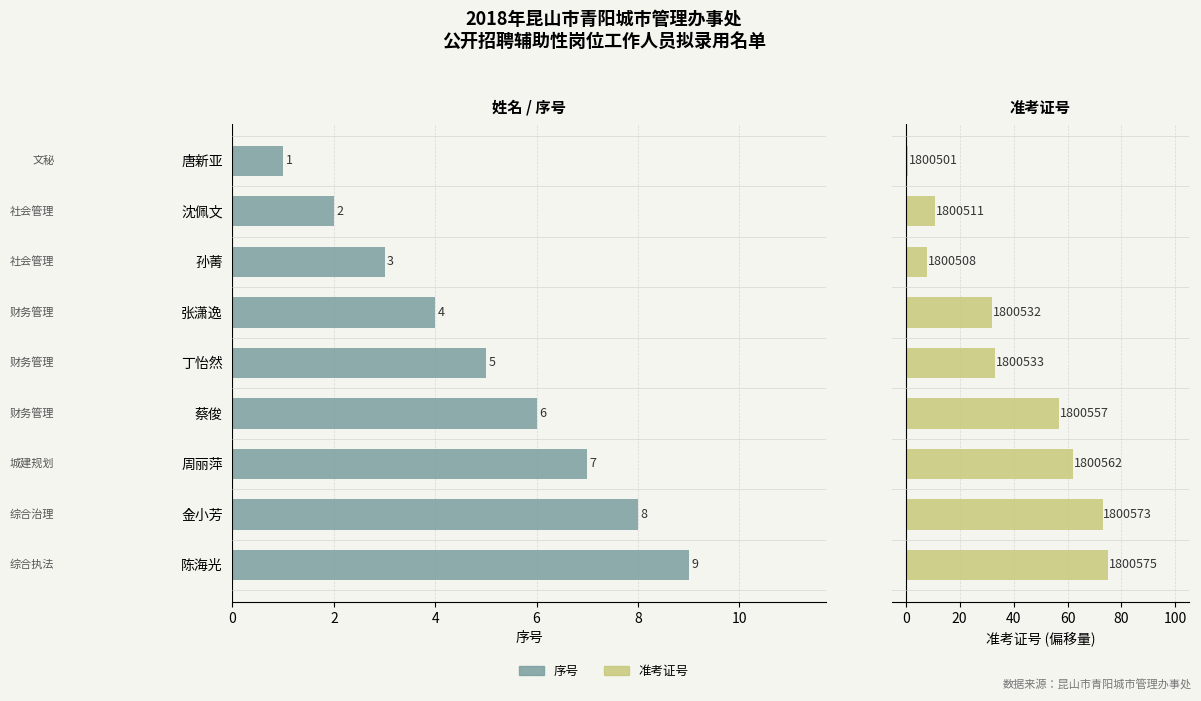

How many data points in 序号 are above 5?

4